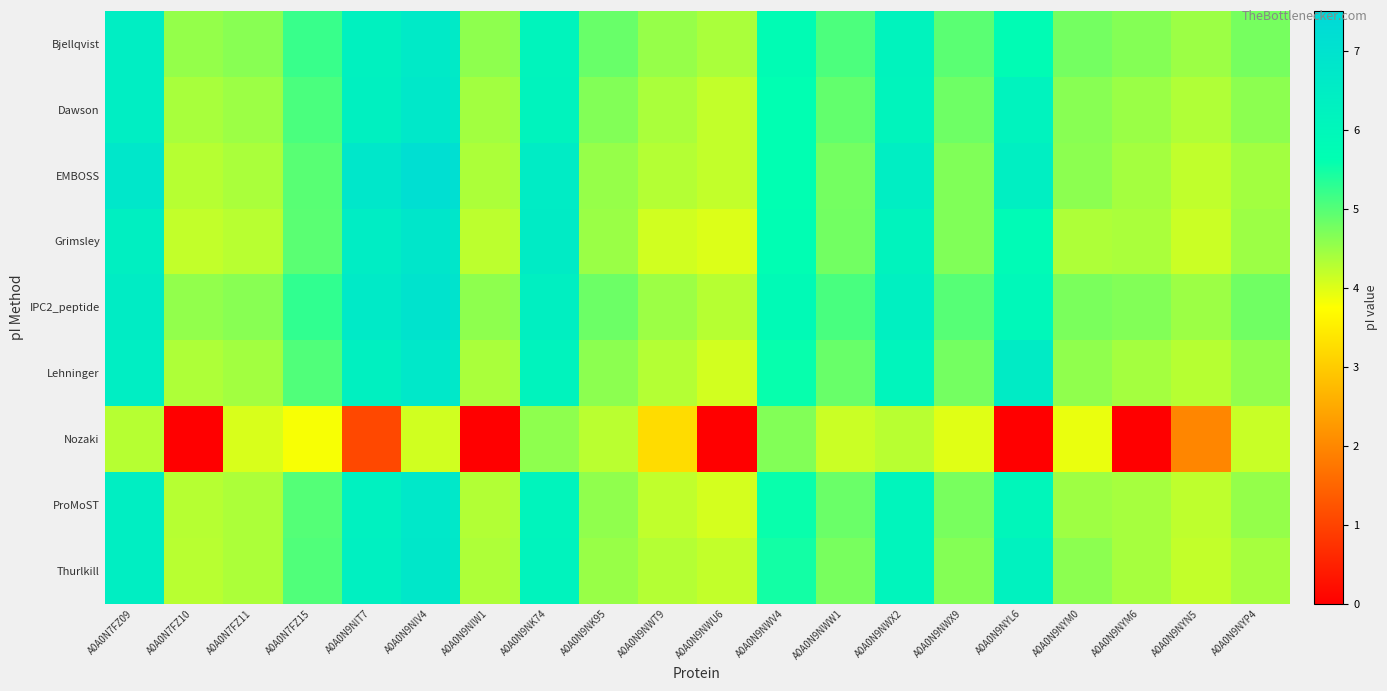

At which category is the sum across all series the highest?

A0A0N9NIV4